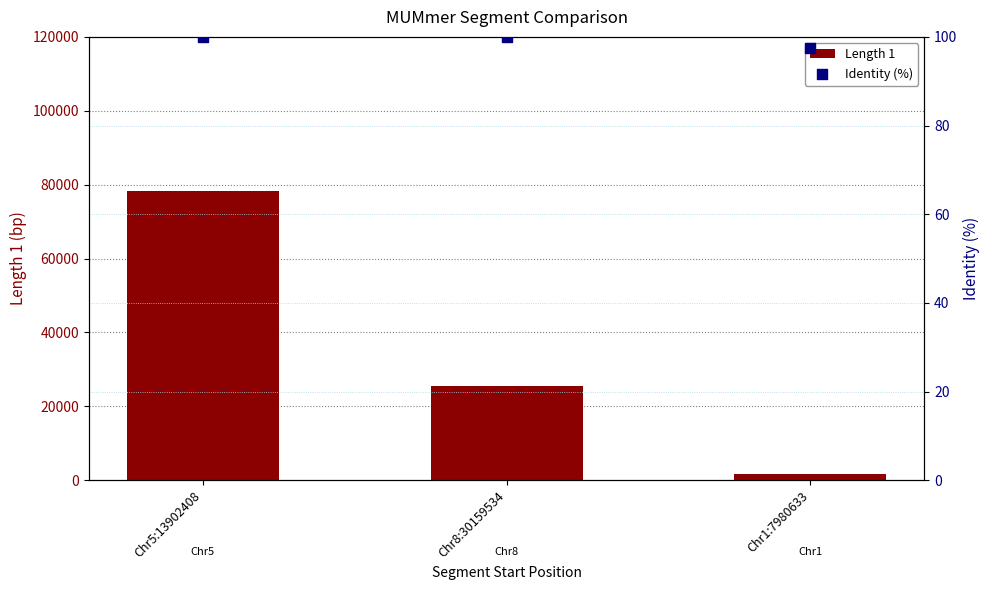

What is the total value across all series at Chr5:13902408?

78323.9